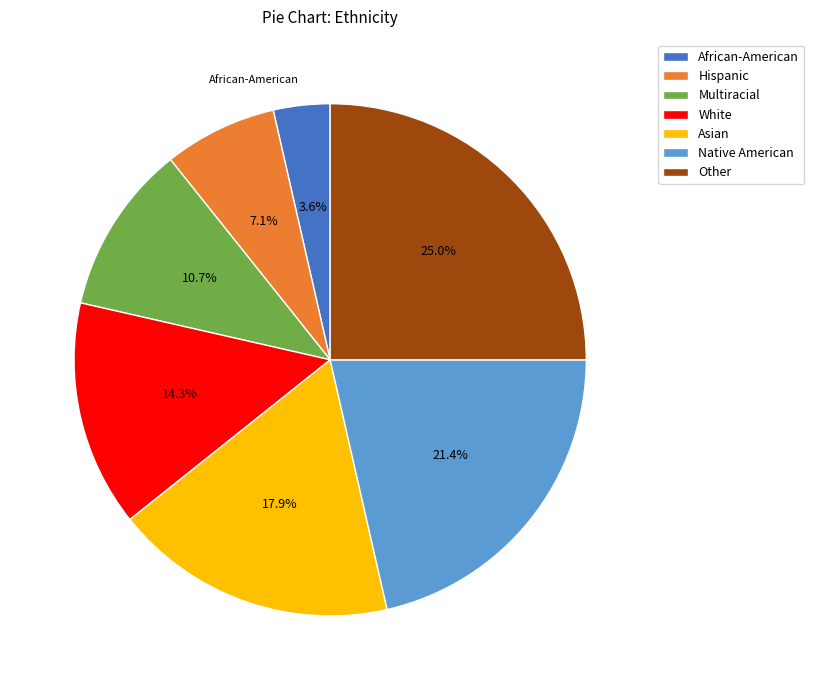

To the nearest percent, what is the combined percentage of Hispanic and African-American?

11%